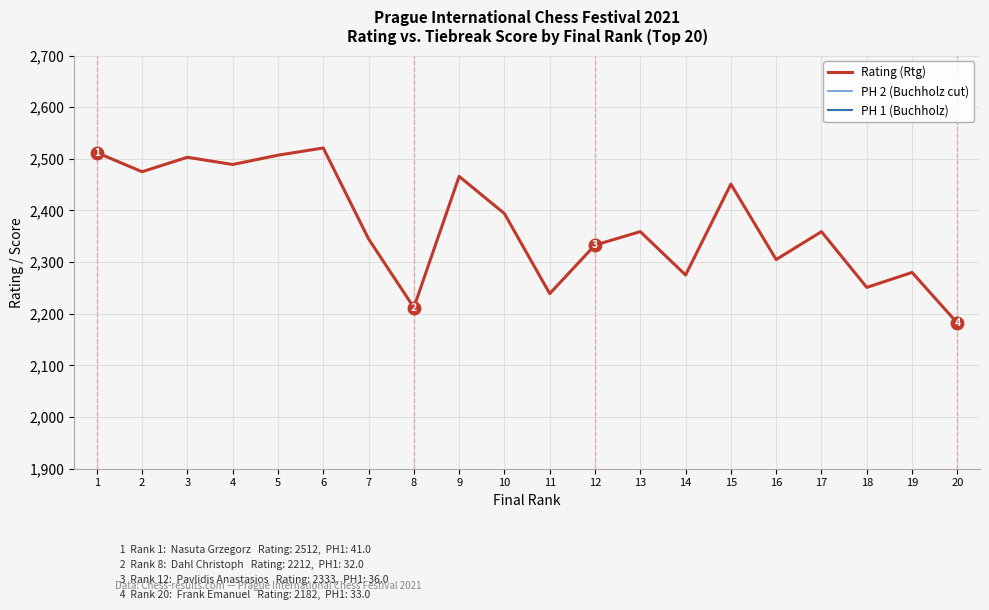

What is the value of the Rating (Rtg) point at the 5th from the left?

2507.0